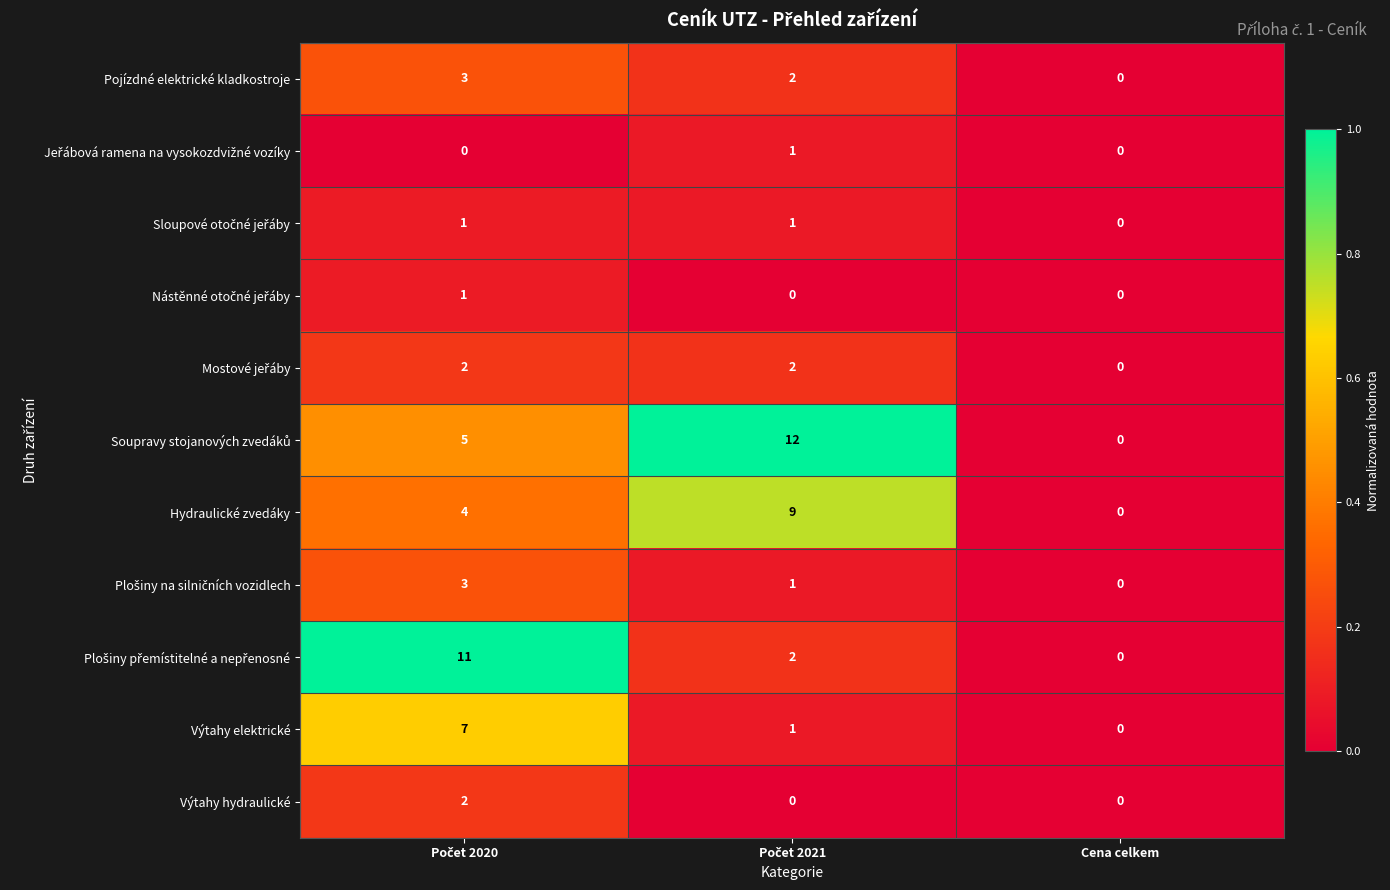

How many data points does each series have?

3